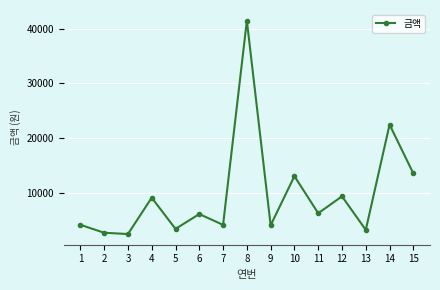

Which label corresponds to the largest value in the chart?

8